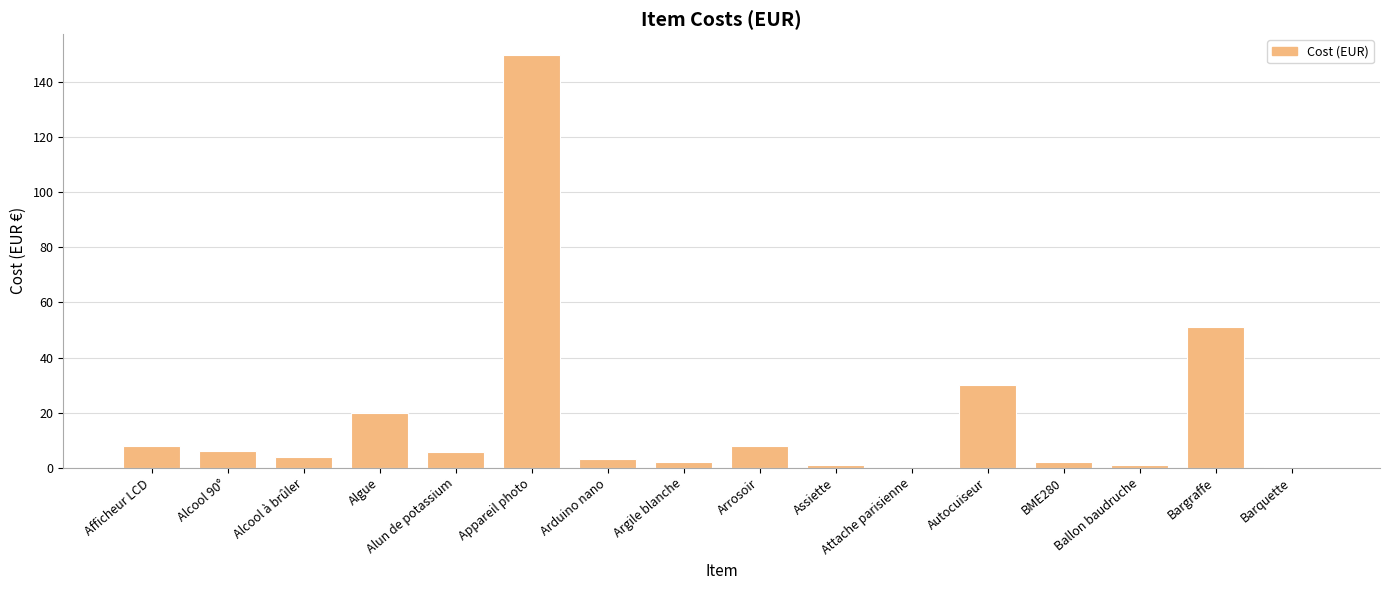

At which category does the chart reach its peak across all series?

Appareil photo